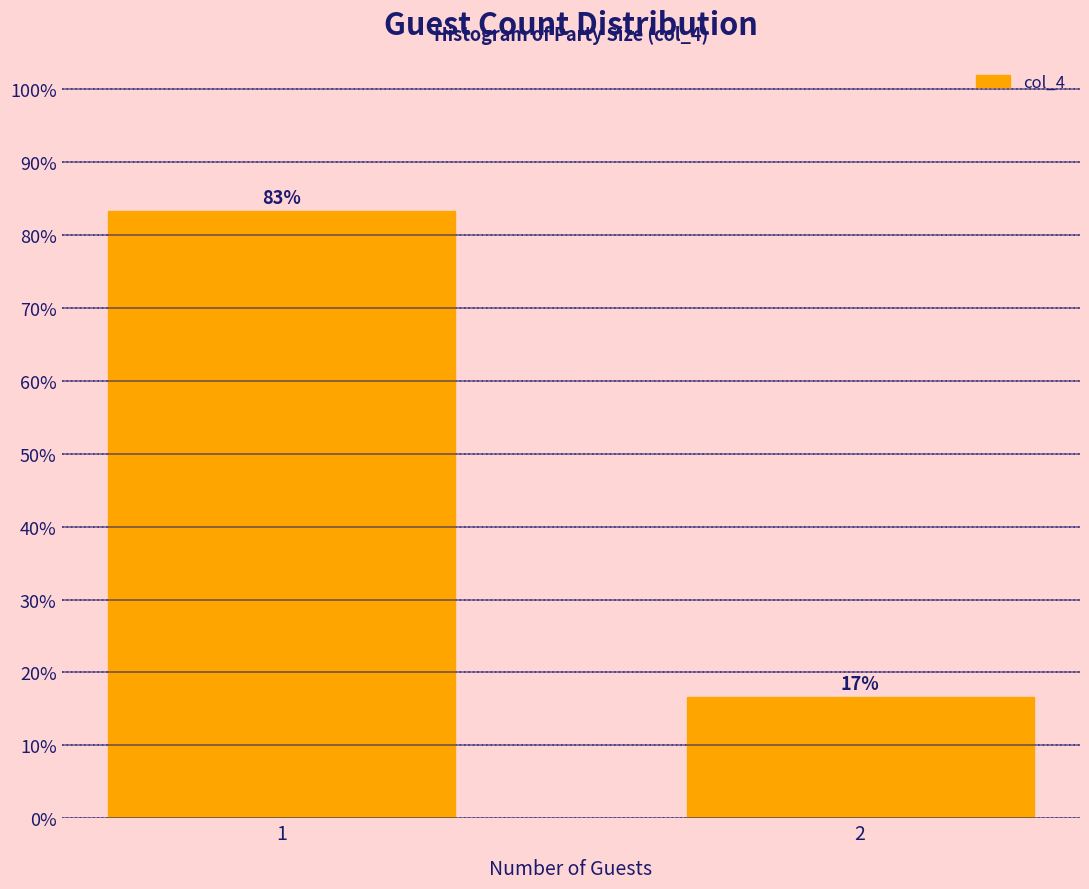

What is the maximum value shown in the chart?

83.3